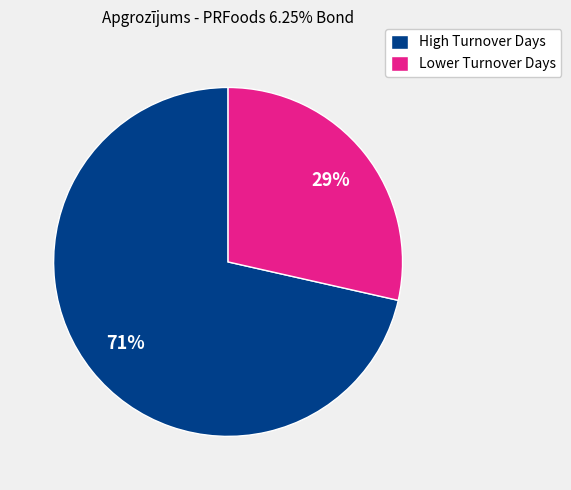

Which slice is the smallest?

Lower Turnover Days